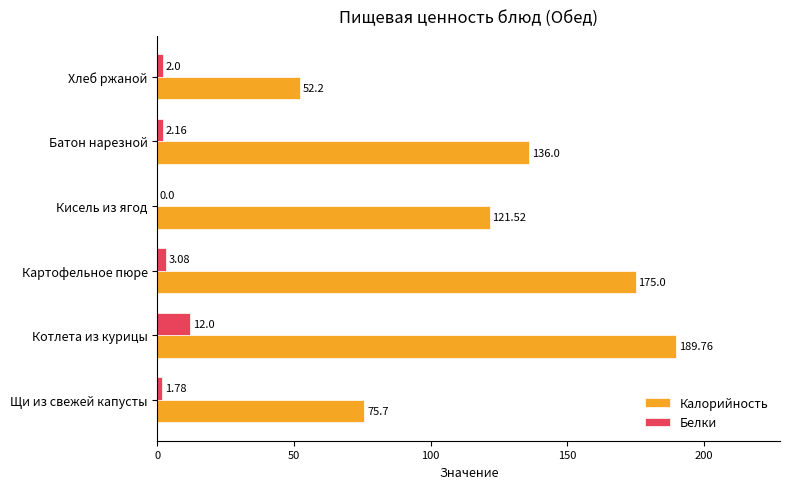

Where is Калорийность nearest to the value 120?

Кисель из ягод